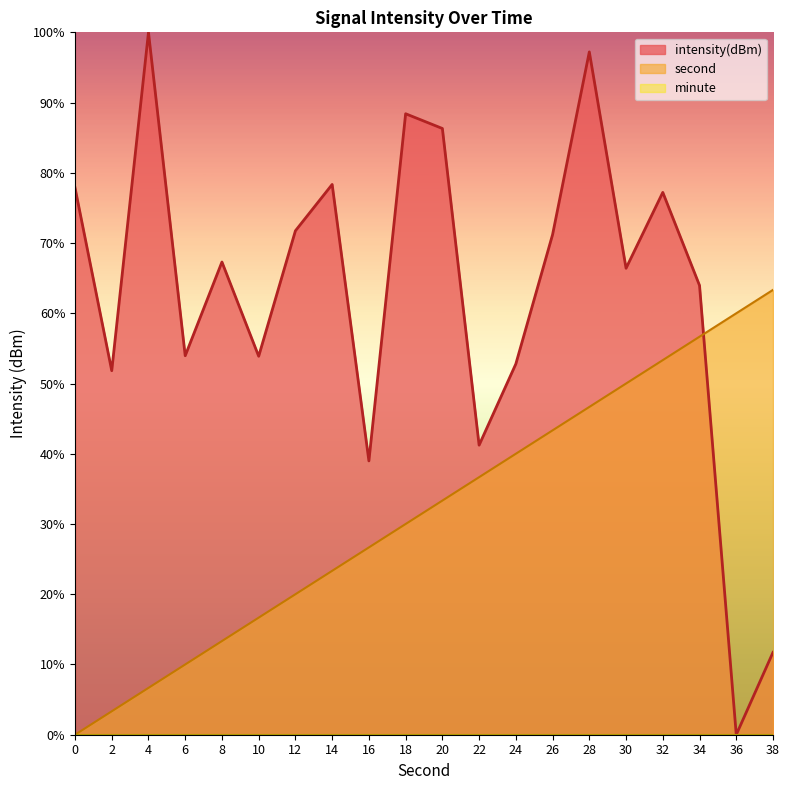

Reading left to right, extract all data points from this chart.

intensity(dBm): 77.9	51.8	100.0	54.0	67.3	53.9	71.7	78.3	39.0	88.4	86.3	41.2	52.8	71.2	97.2	66.4	77.2	64.0	0.0	11.7
second: 0.0	3.3	6.7	10.0	13.3	16.7	20.0	23.3	26.7	30.0	33.3	36.7	40.0	43.3	46.7	50.0	53.3	56.7	60.0	63.3